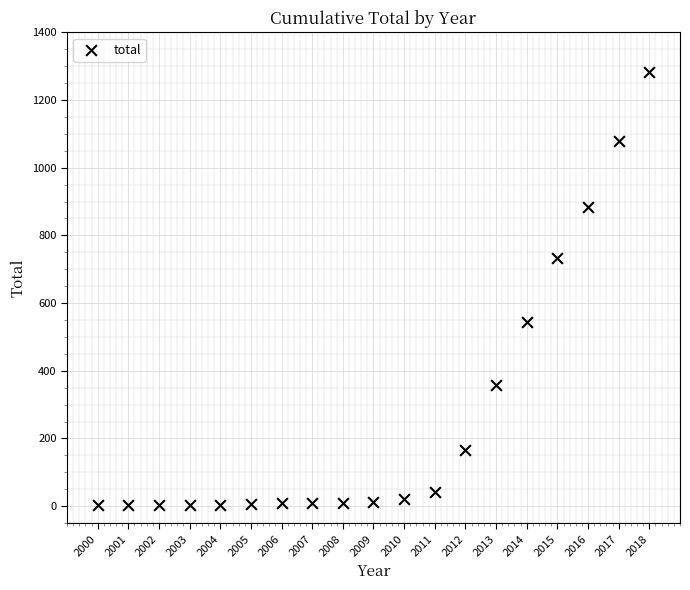

What is the range of X values (max minus min)?

18